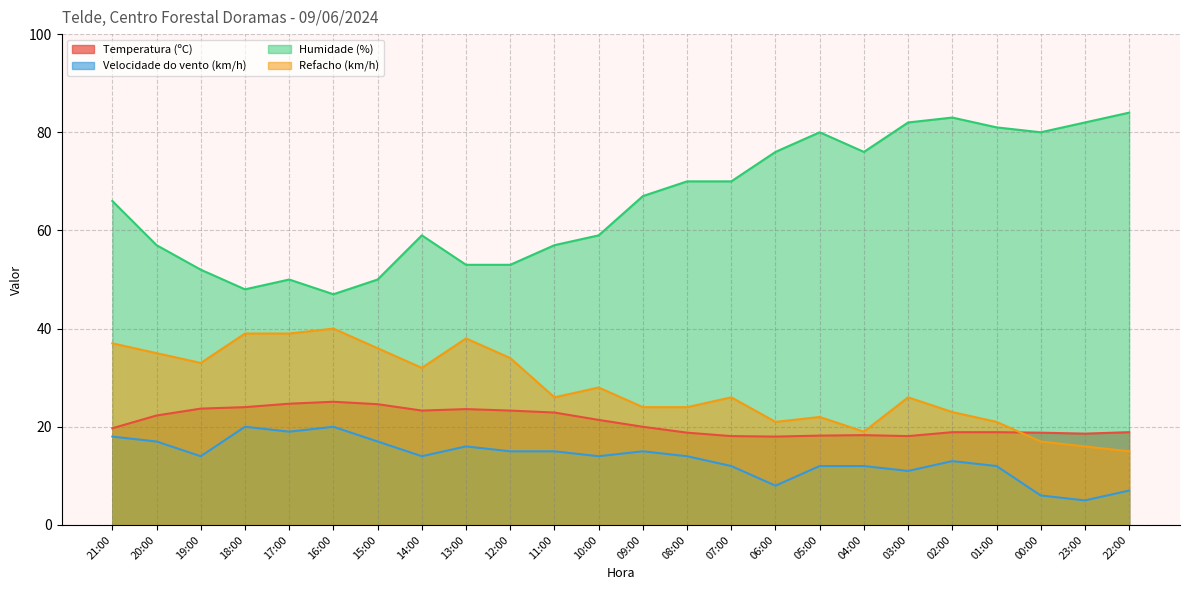

What is the label of the 21st point from the left?

01:00